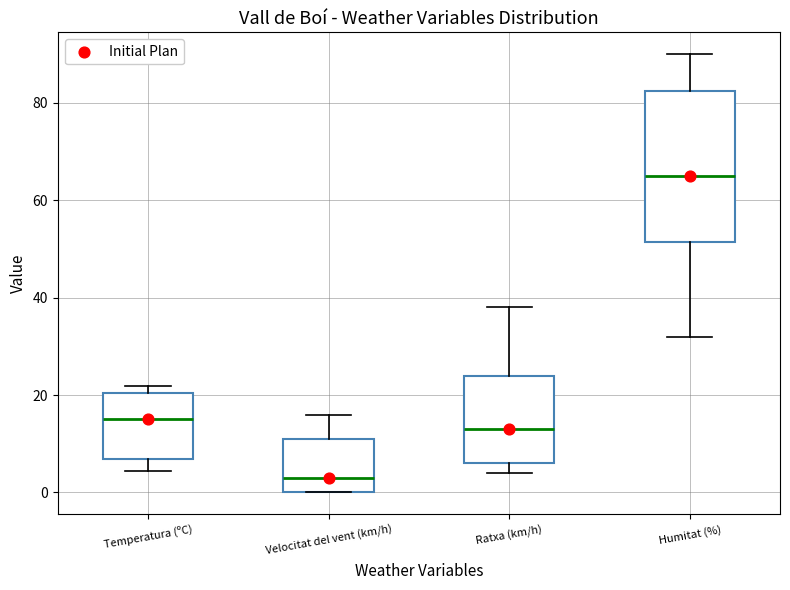

Reading left to right, read every box against the y-axis: the position of its median line, the range the box covers, and the ends of its whiskers. The values are not printed on the chart, so give them approximately, as read against the axis.

Temperatura (ºC): median 16, box 6 to 20, whiskers 4 to 22
Velocitat del vent (km/h): median 4, box 0 to 12, whiskers 0 to 16
Ratxa (km/h): median 14, box 6 to 24, whiskers 4 to 38
Humitat (%): median 66, box 52 to 82, whiskers 32 to 90